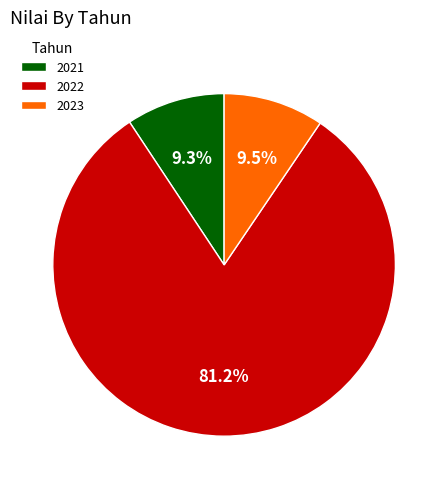

Combined, what portion of the pie is 2021 and 2022?

90.5%